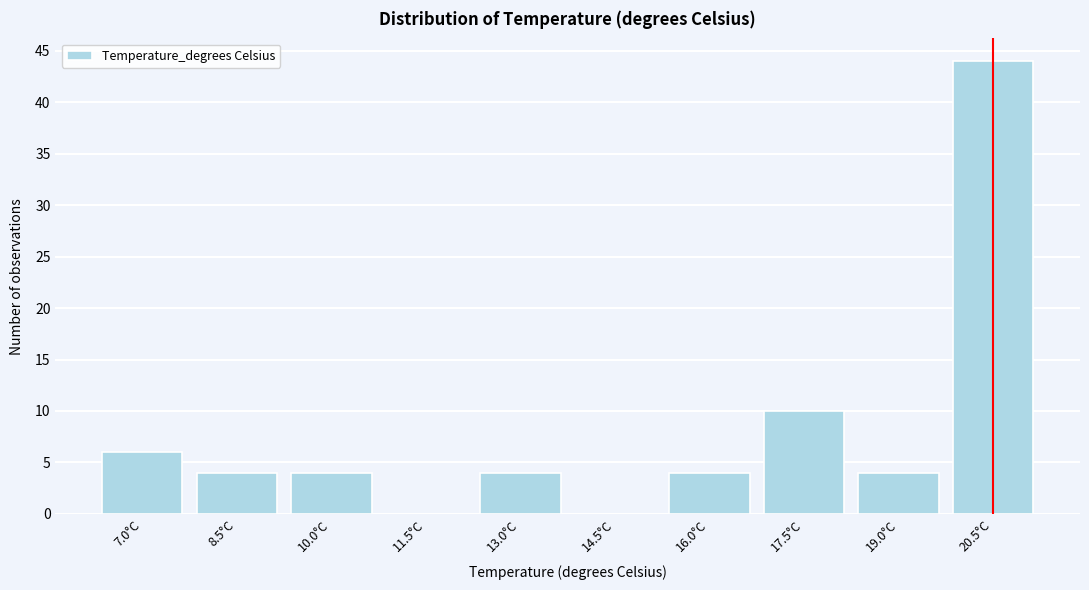

Reading left to right, what are all the values shown in this chart?

7.0°C=6	8.5°C=4	10.0°C=4	11.5°C=0	13.0°C=4	14.5°C=0	16.0°C=4	17.5°C=10	19.0°C=4	20.5°C=44